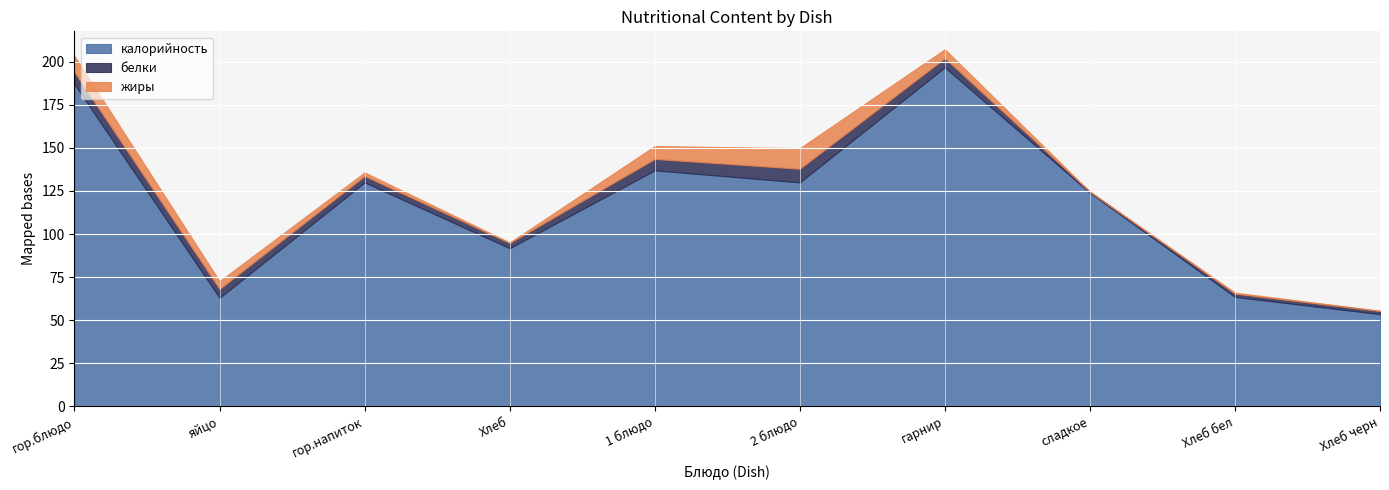

Which series has the largest range (max minus min)?

калорийность